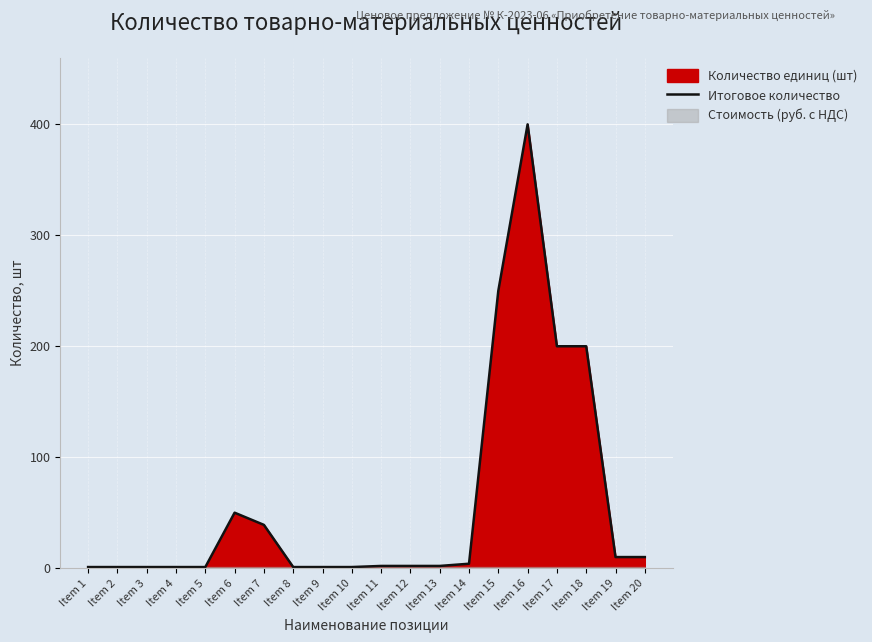

True or false: the data shows 1 at Item 3.

True